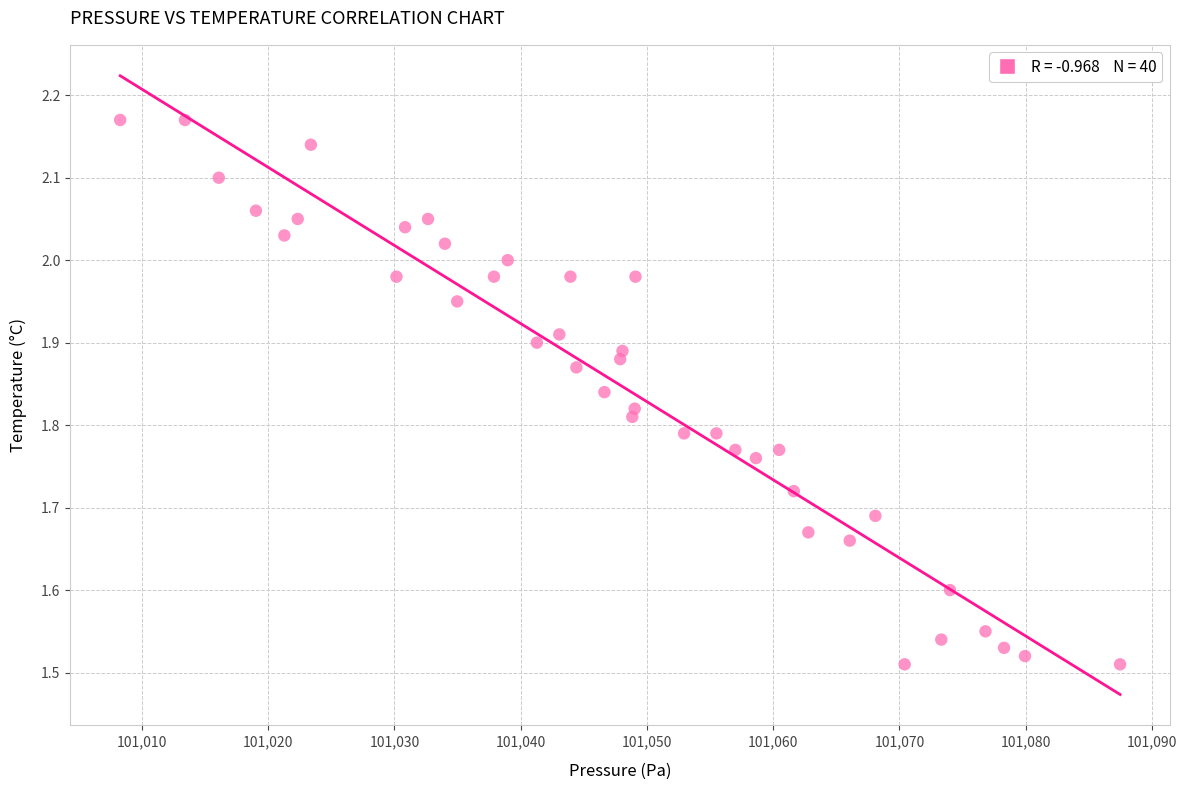

What is the range of Y values (max minus min)?

0.7